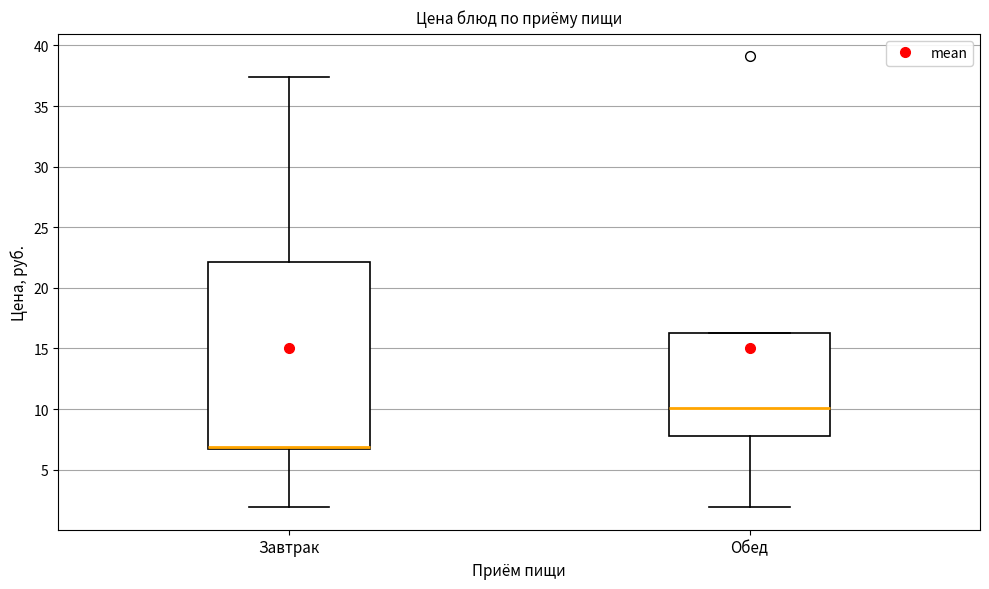

Which box is the tallest, from its lower edge to its upper edge?

Завтрак